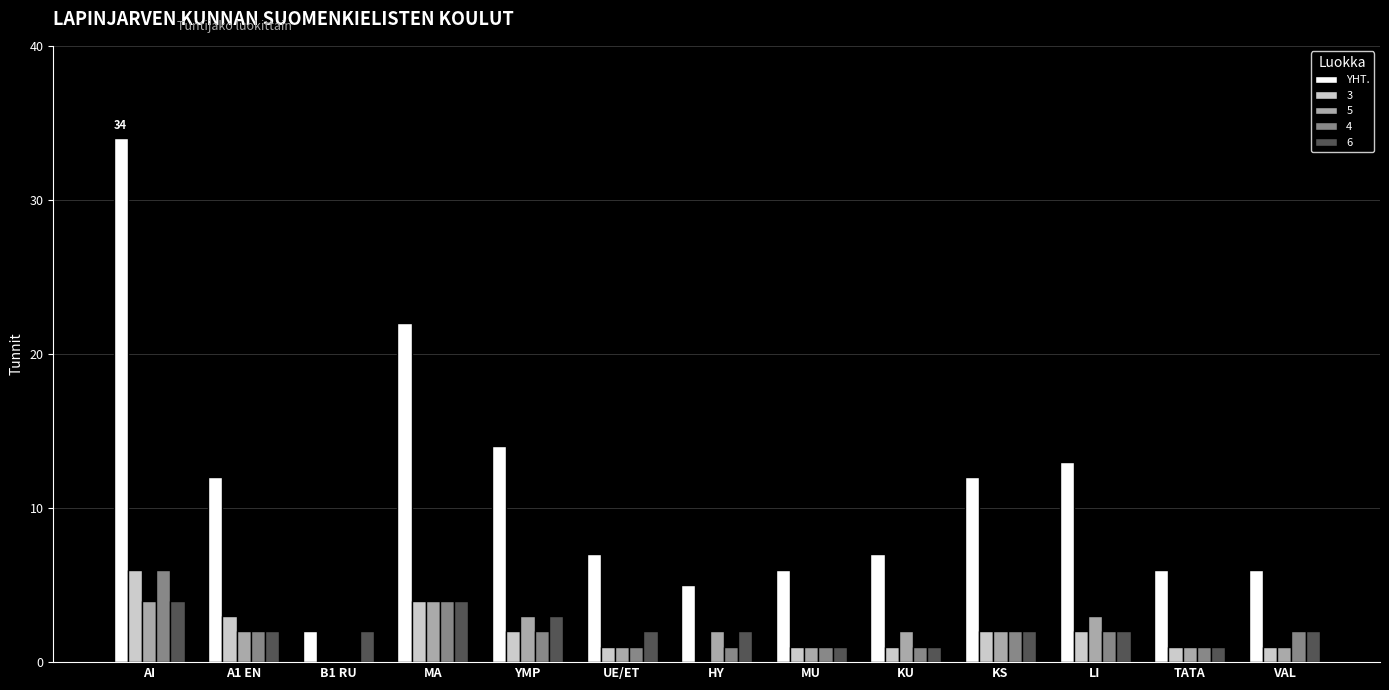

What is the maximum value shown in the chart?

34